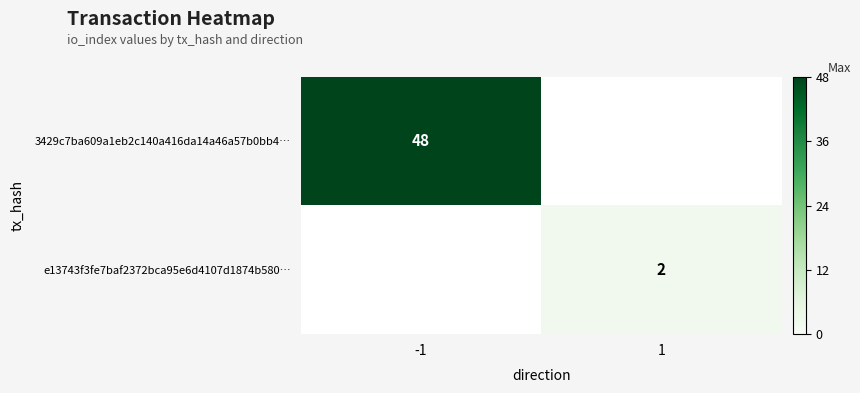

What is the greatest value displayed?

48